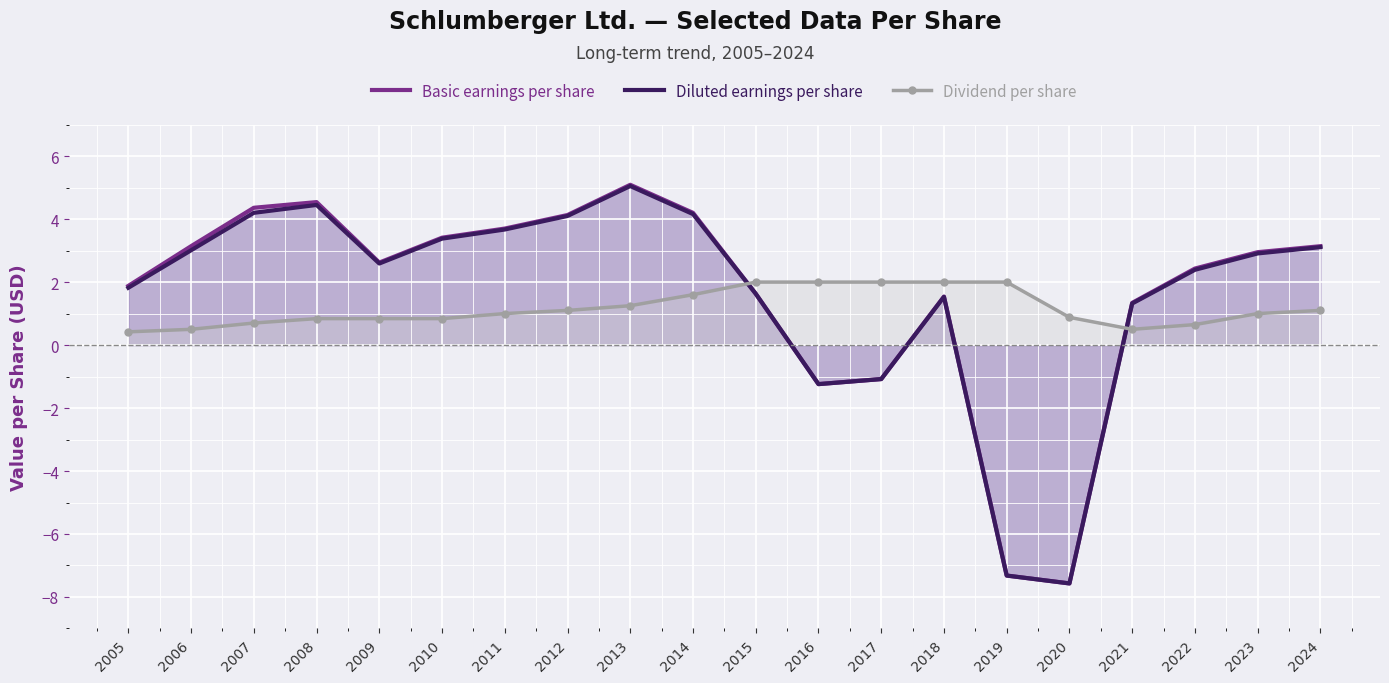

The Dividend per share series shows 1.6 at 2013. True or false?

False